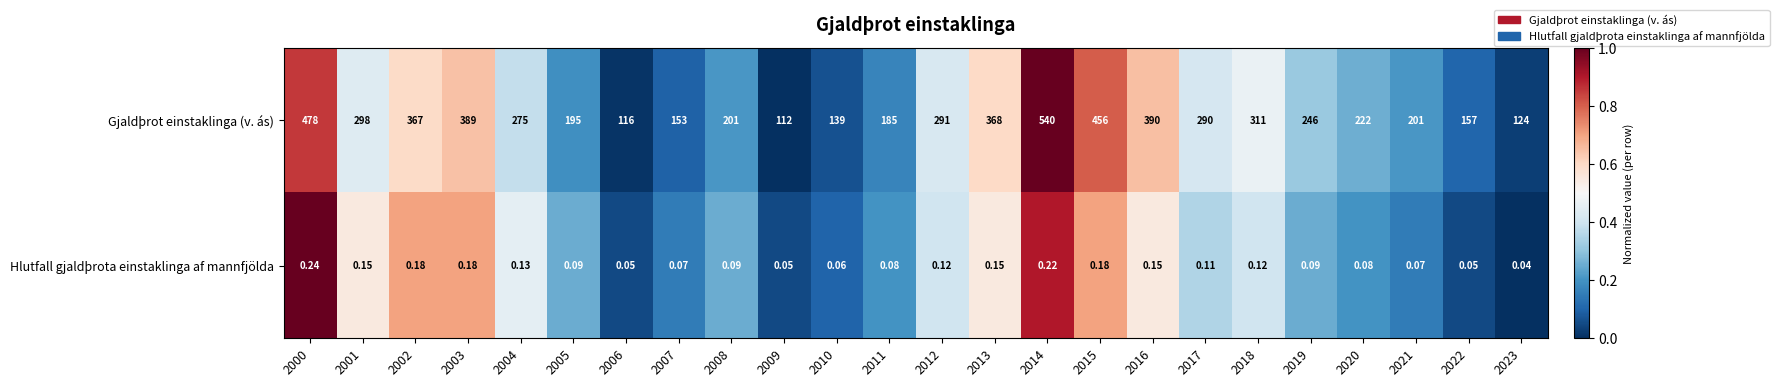

Which series has the largest total across all categories?

Gjaldþrot einstaklinga (v. ás)